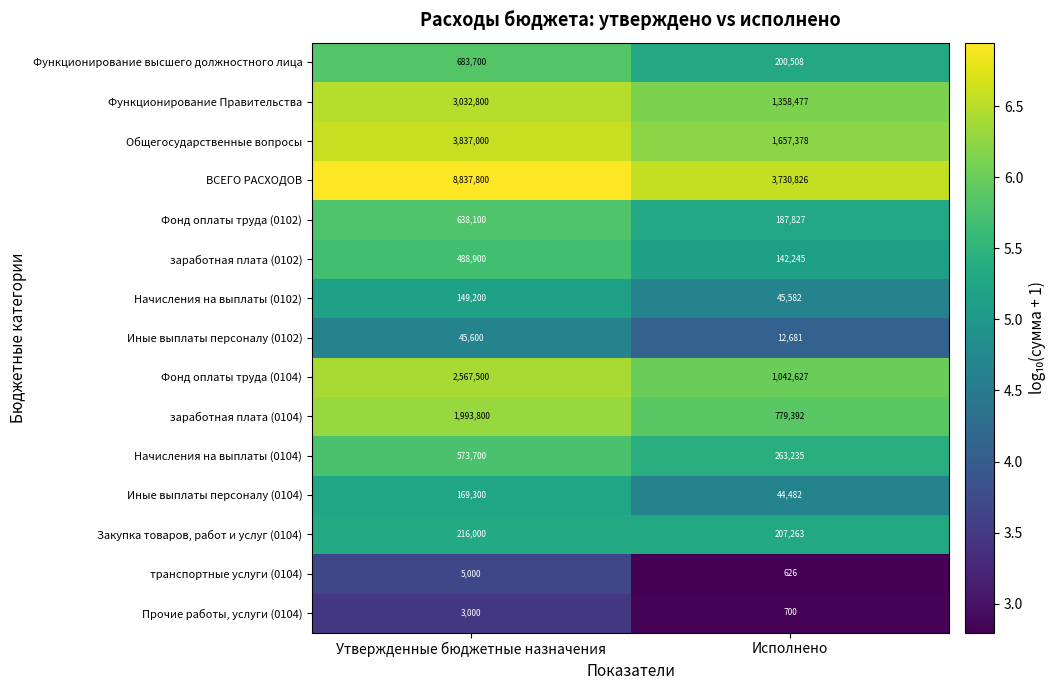

Which label corresponds to the smallest value in the chart?

Исполнено